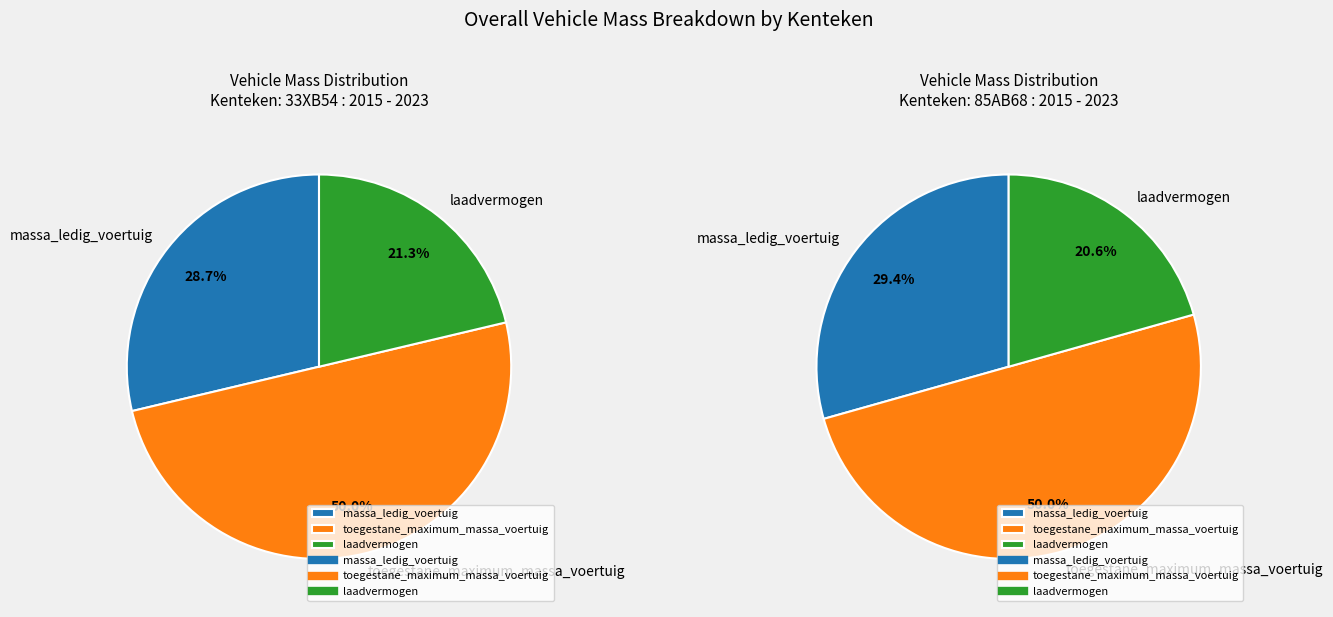

To the nearest percent, what percentage of the pie is 85AB68?

49%